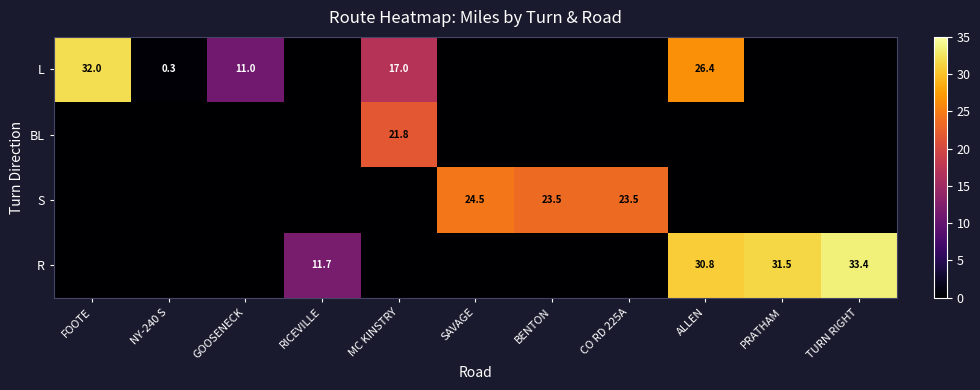

True or false: S has a value of 23.5 at CO RD 225A.

True